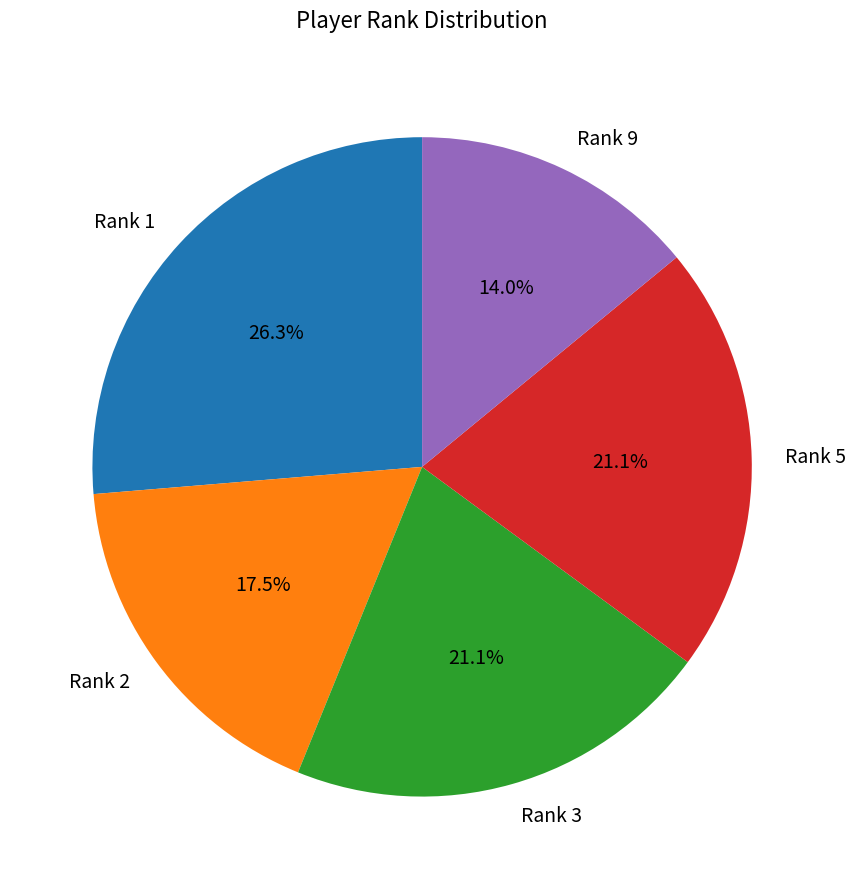

Combined, do Rank 9 and Rank 5 account for over 50%?

No